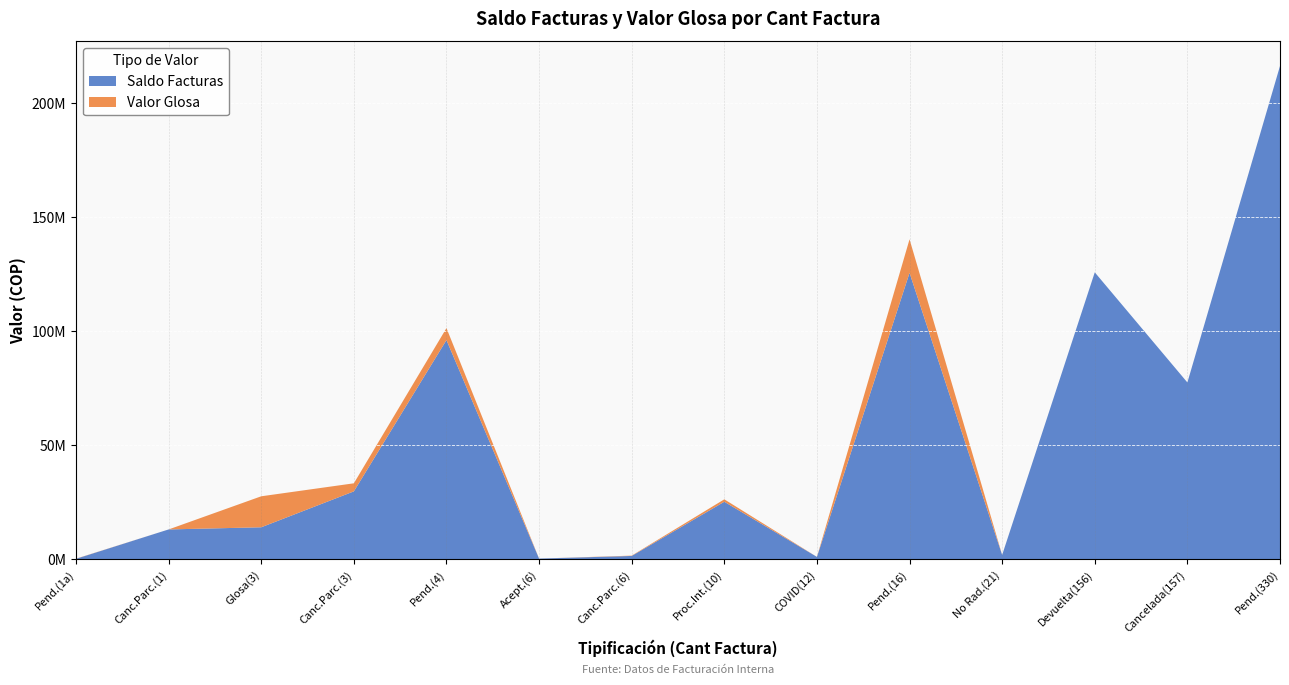

Reading right to left, transcribe all the data shown in this chart.

Saldo Facturas: 330=216362272	157=77500344	156=125826685	21=1824098	16=125593255	12=969984	10=25165020	6=1380179	6=227059	4=96100906	3=29713397	3=13962824	1=13013275	1=123667
Valor Glosa: 330=0	157=0	156=0	21=0	16=14734894	12=0	10=1065112	6=140913	6=0	4=5264254	3=3540617	3=13596233	1=0	1=74940